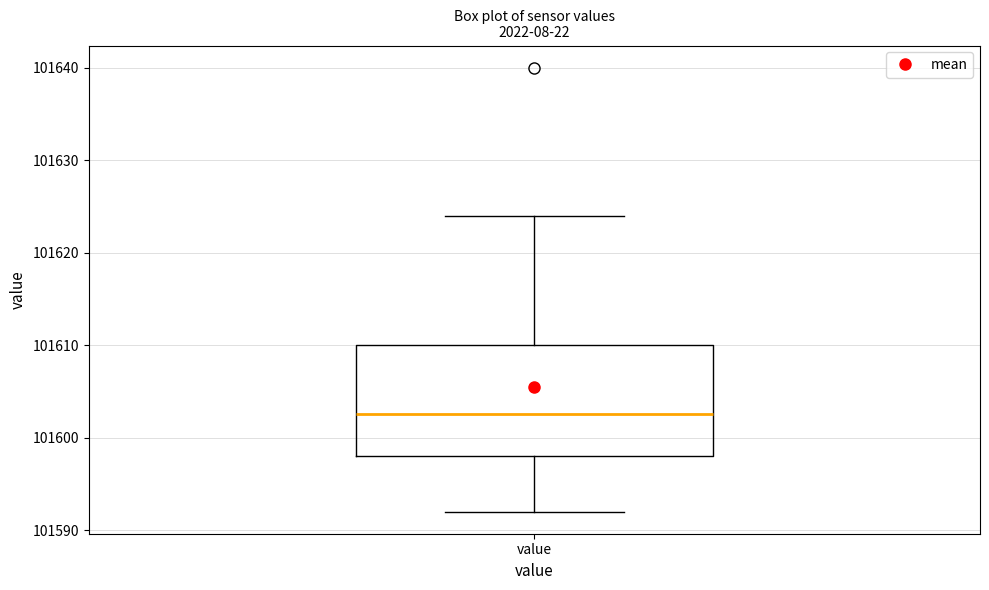

Read this box plot against the y-axis: the position of the median line, the range covered by the box, and the ends of both whiskers. The values are not printed on the chart, so give them approximately, as read against the axis.

median 101603, box 101598 to 101610, whiskers 101592 to 101624